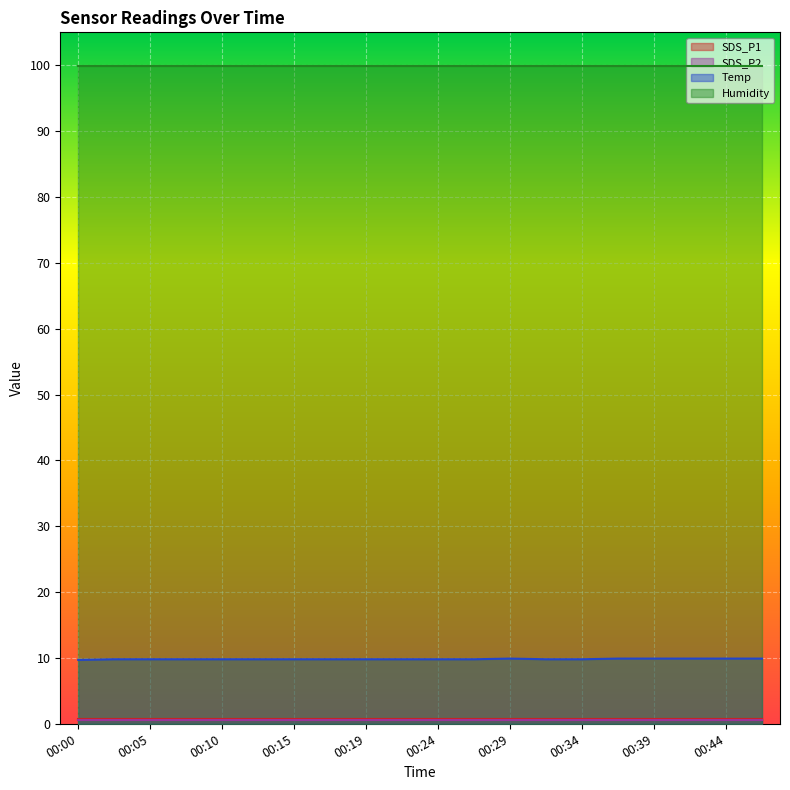

True or false: SDS_P2 and SDS_P1 cross at least once.

False